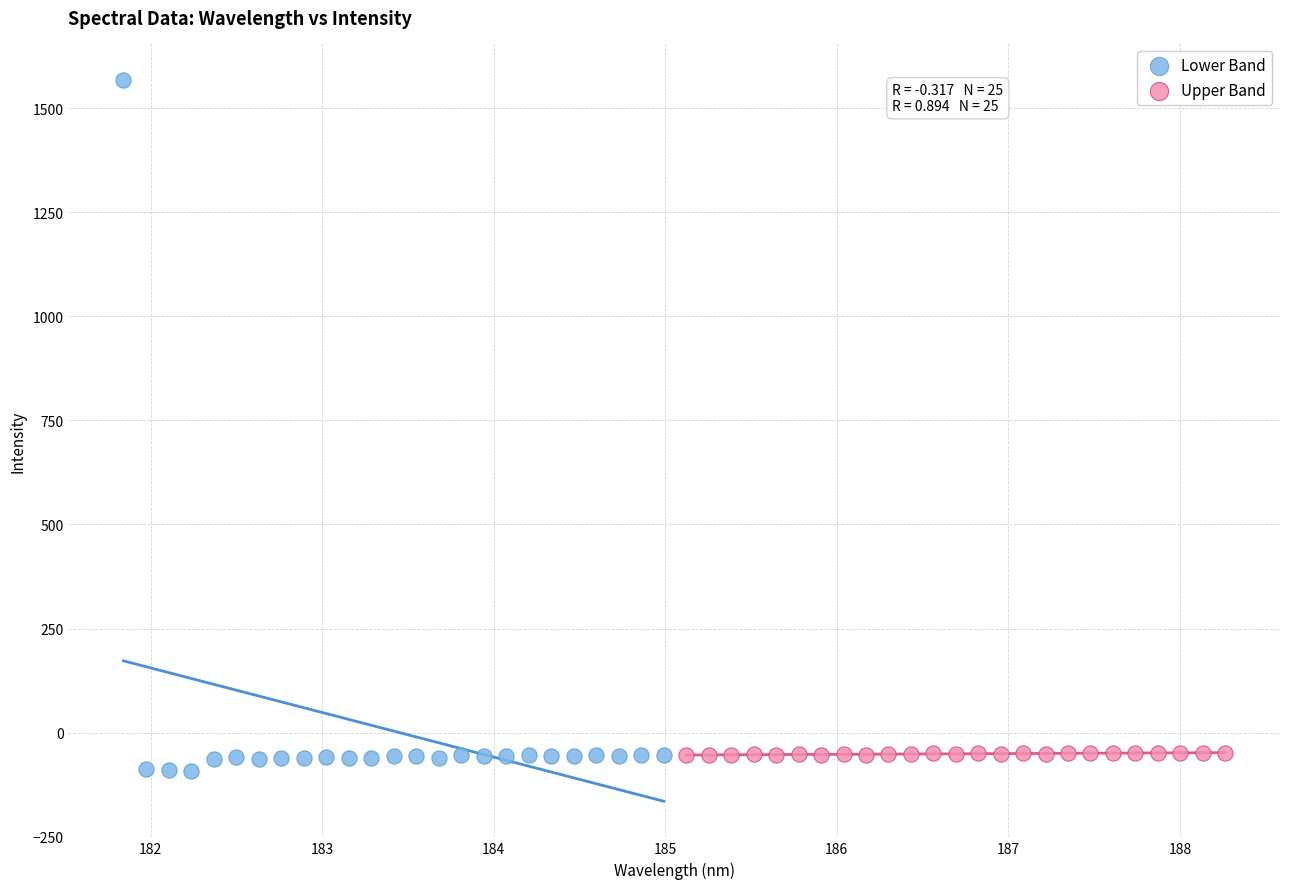

What are all the series names shown in the legend?

Lower Band, Upper Band